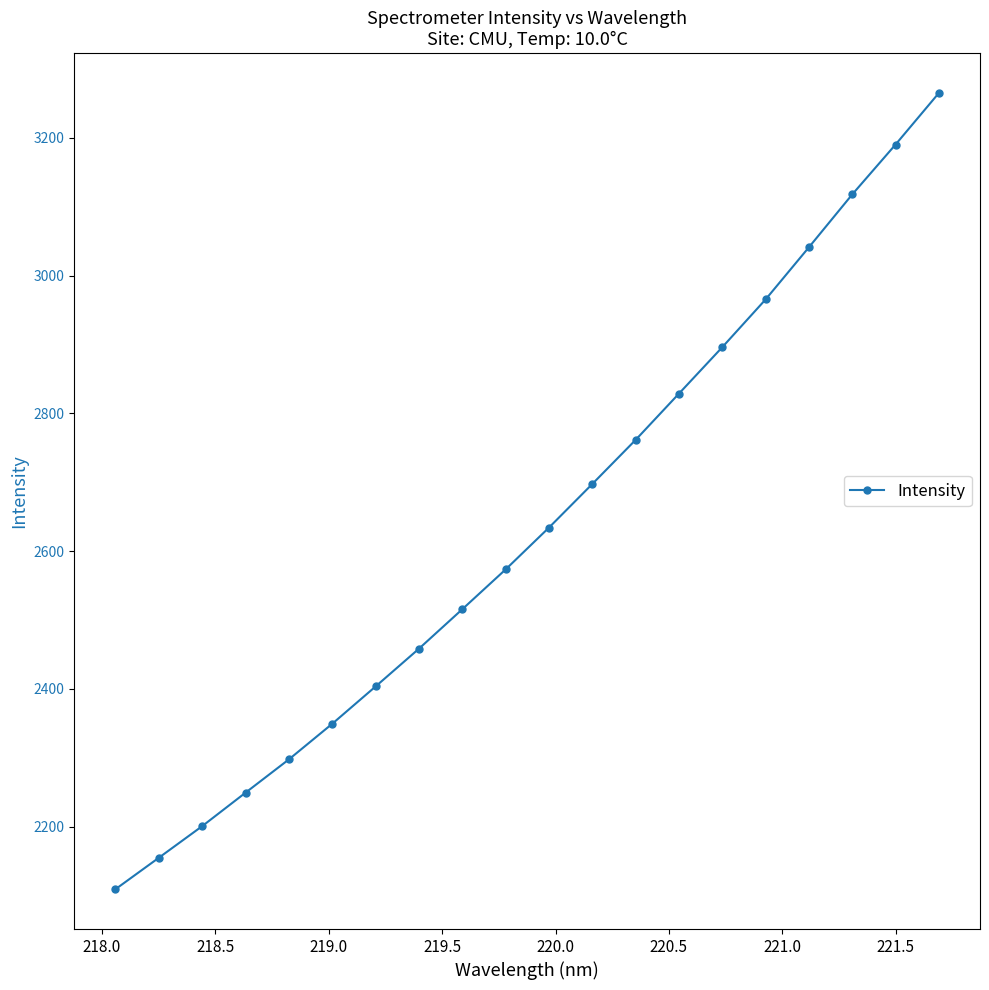

True or false: the data has more than 1 interior local peaks.

False